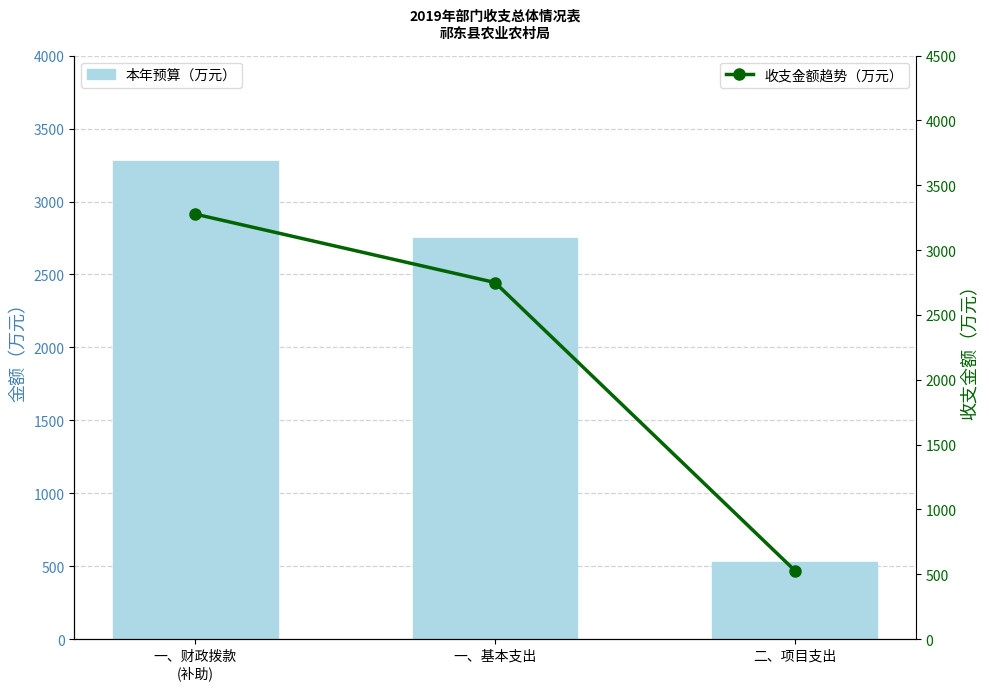

What are all the series names shown in the legend?

本年预算（万元）, 收支金额趋势（万元）